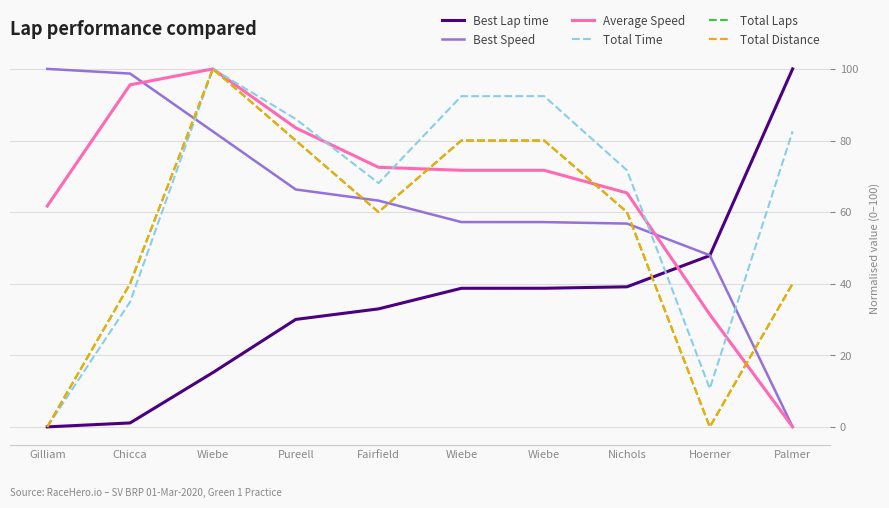

What is the greatest value displayed?

100.0